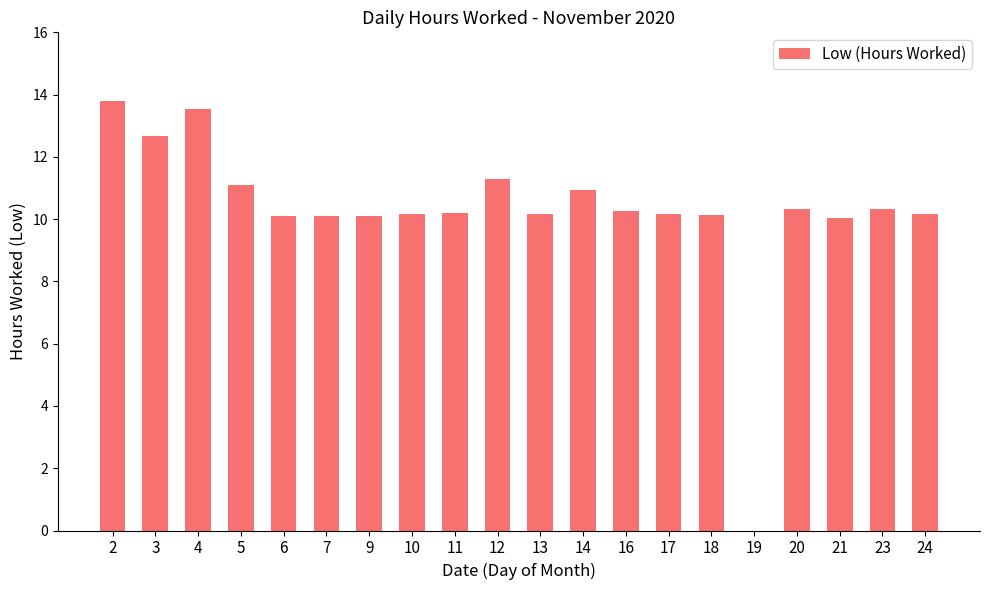

What is the difference between the values at 6 and 12?

1.2